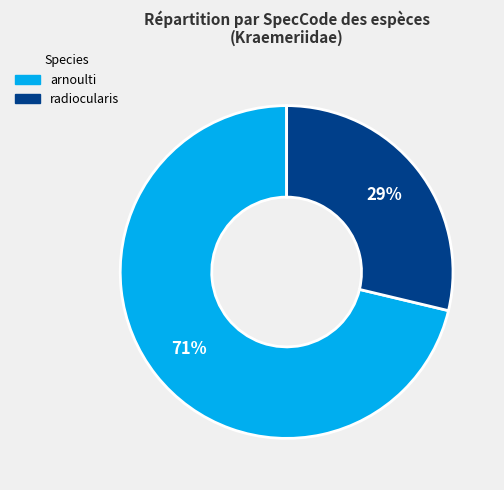

Is it true that radiocularis is 29% of the pie?

True